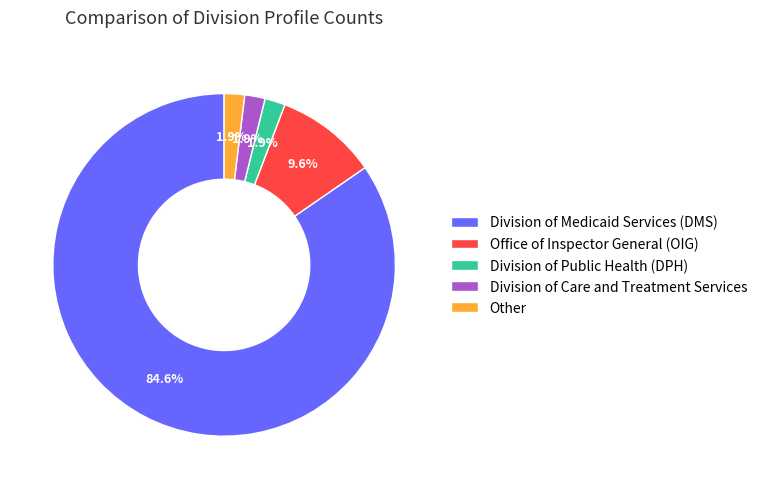

To the nearest percent, what is the average slice percentage?

20%